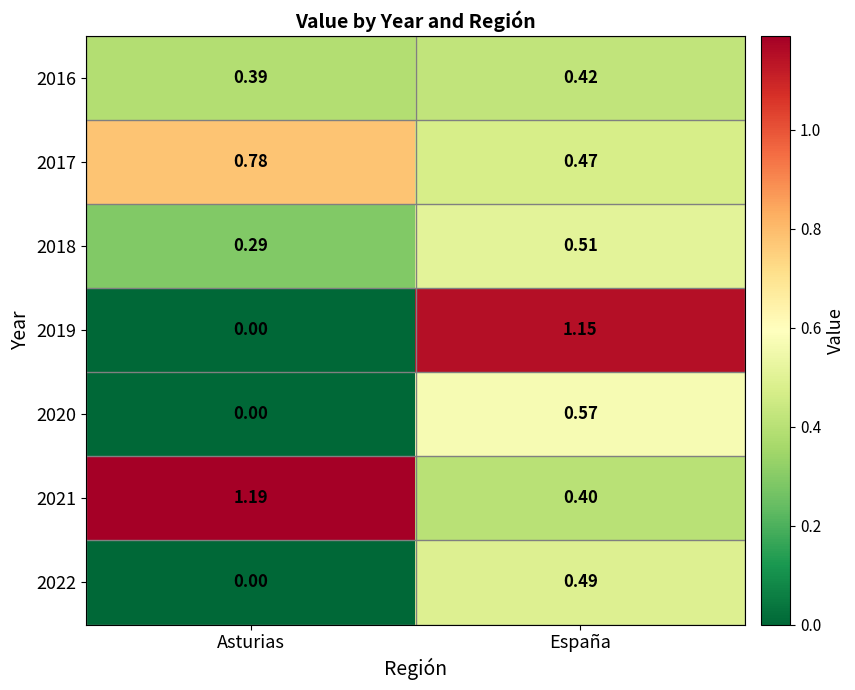

At which category does the chart reach its minimum across all series?

Asturias